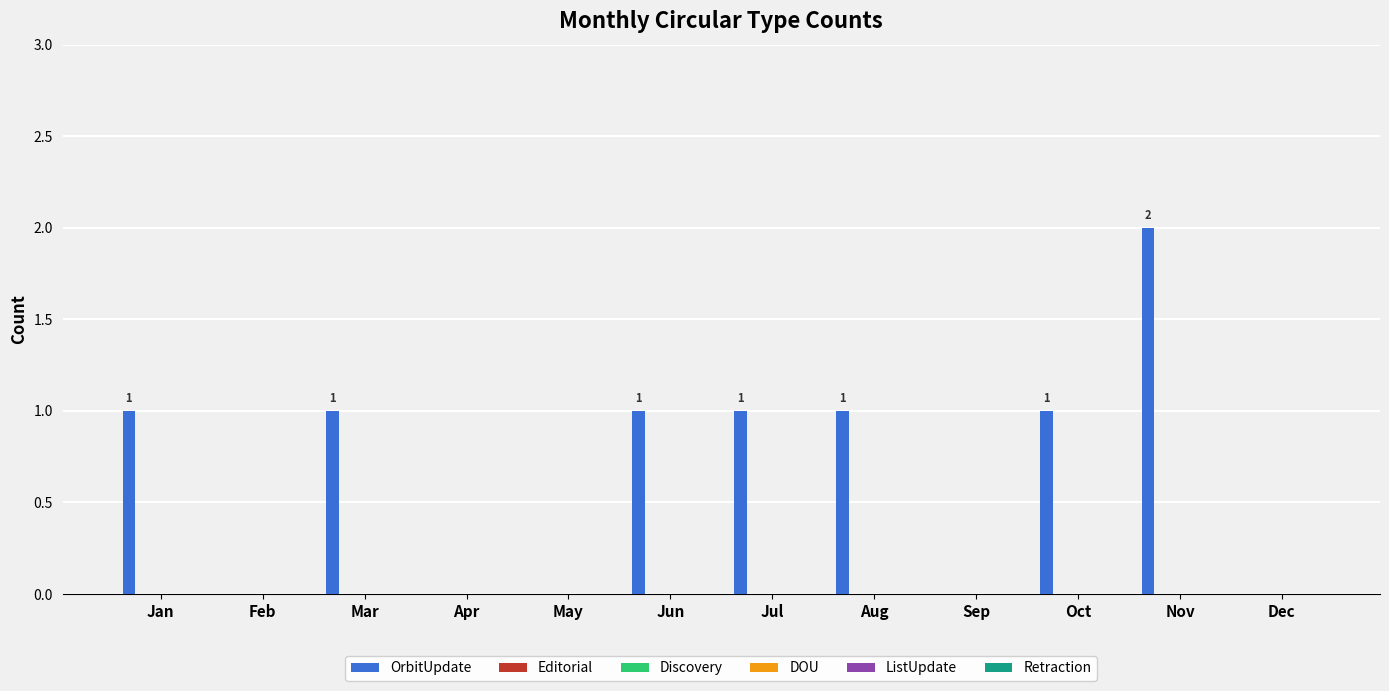

Are the bars horizontal?

No